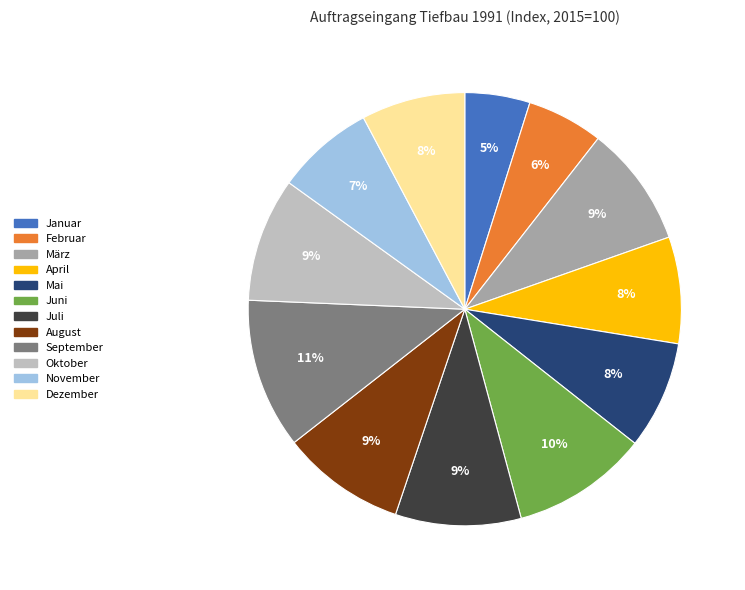

To the nearest percent, what is the difference between the largest and smallest slice percentages?

6%